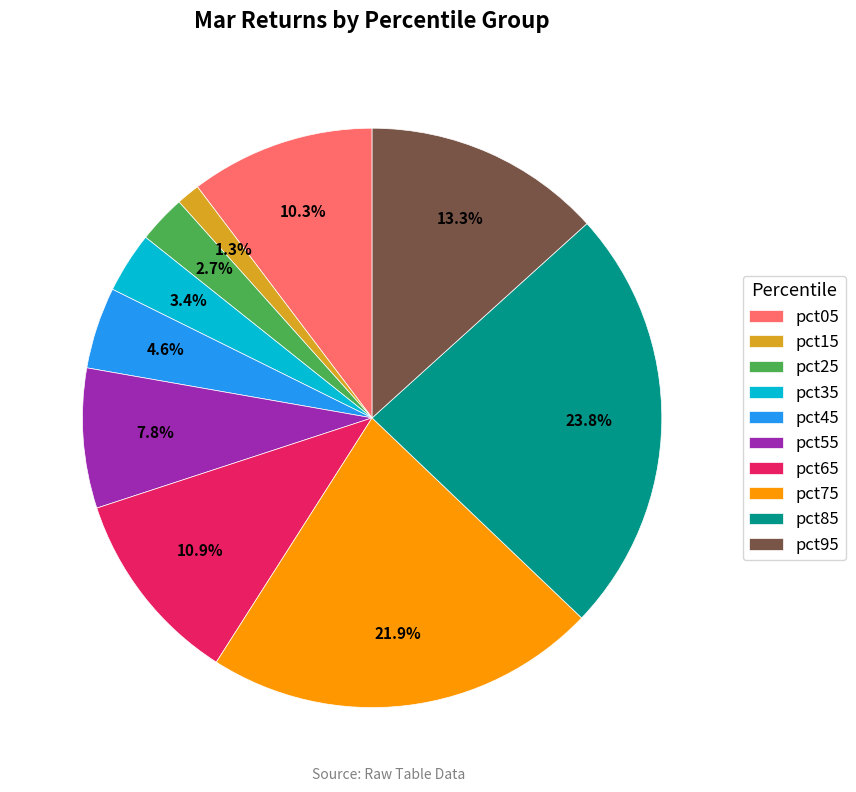

True or false: pct55 accounts for 1% of the total.

False